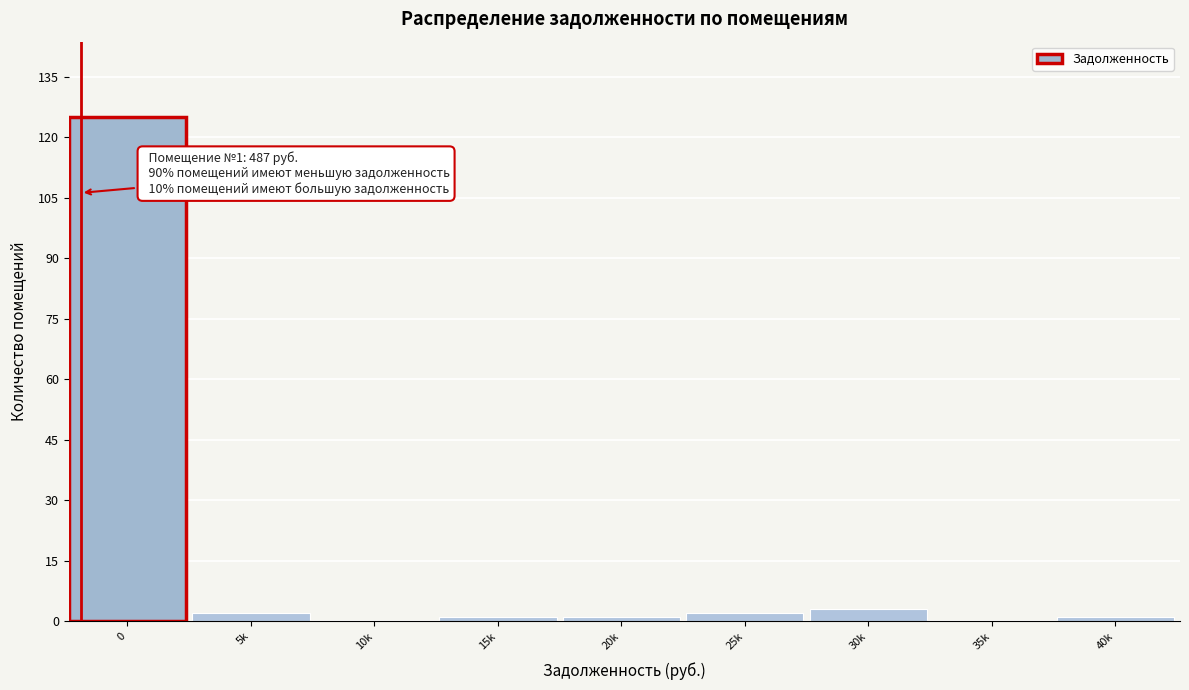

Reading left to right, transcribe all the data shown in this chart.

0=125	5k=2	10k=0	15k=1	20k=1	25k=2	30k=3	35k=0	40k=1